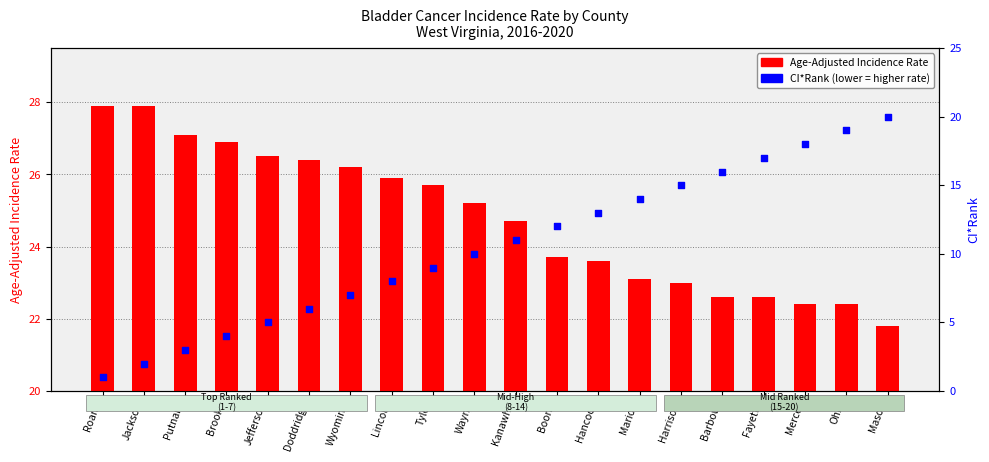

Which series has the largest total across all categories?

Age-Adjusted Incidence Rate